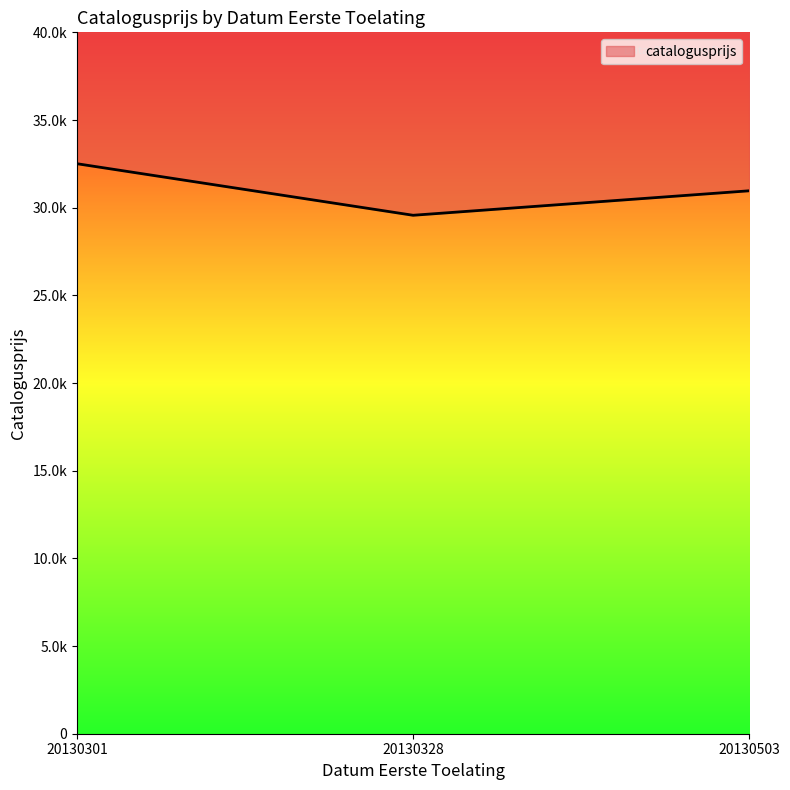

What is the average value?

31012